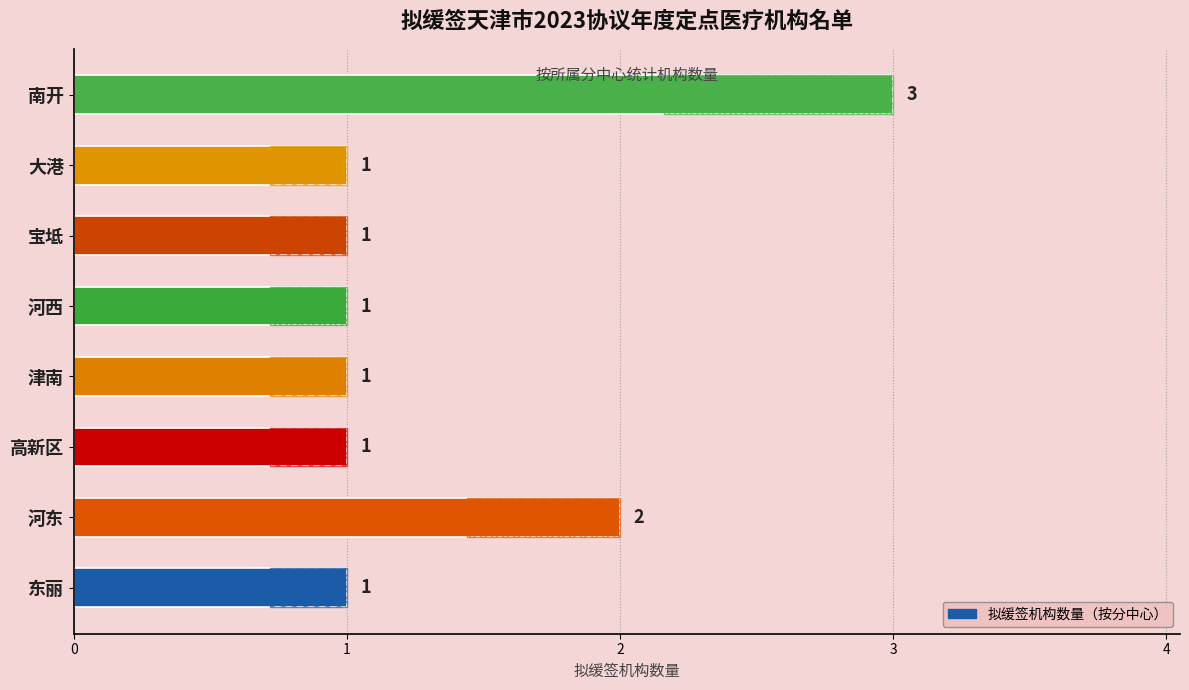

Reading left to right, what are all the values shown in this chart?

1	2	1	1	1	1	1	3